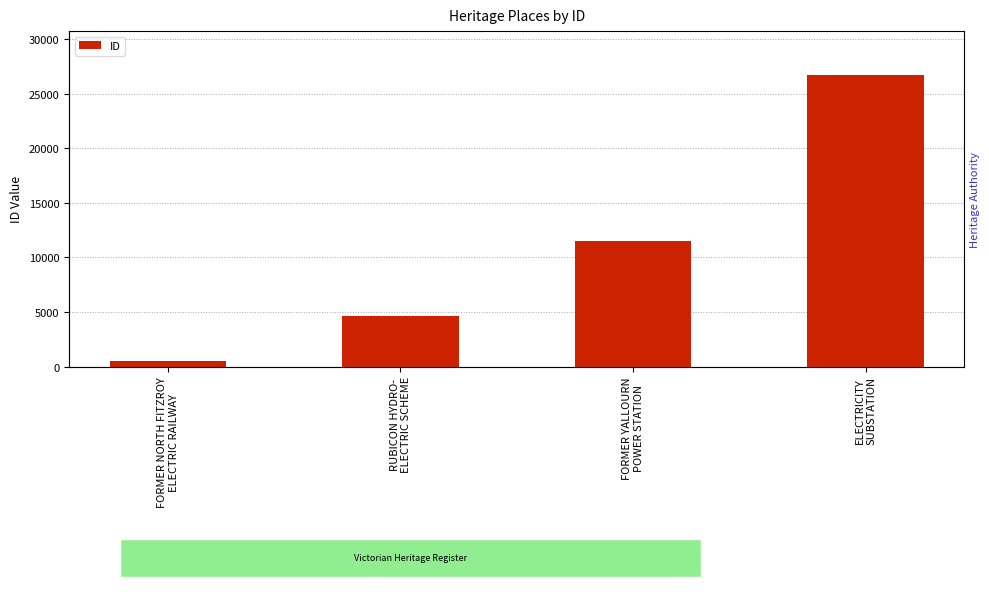

What is the value of the 1st bar from the left?

497